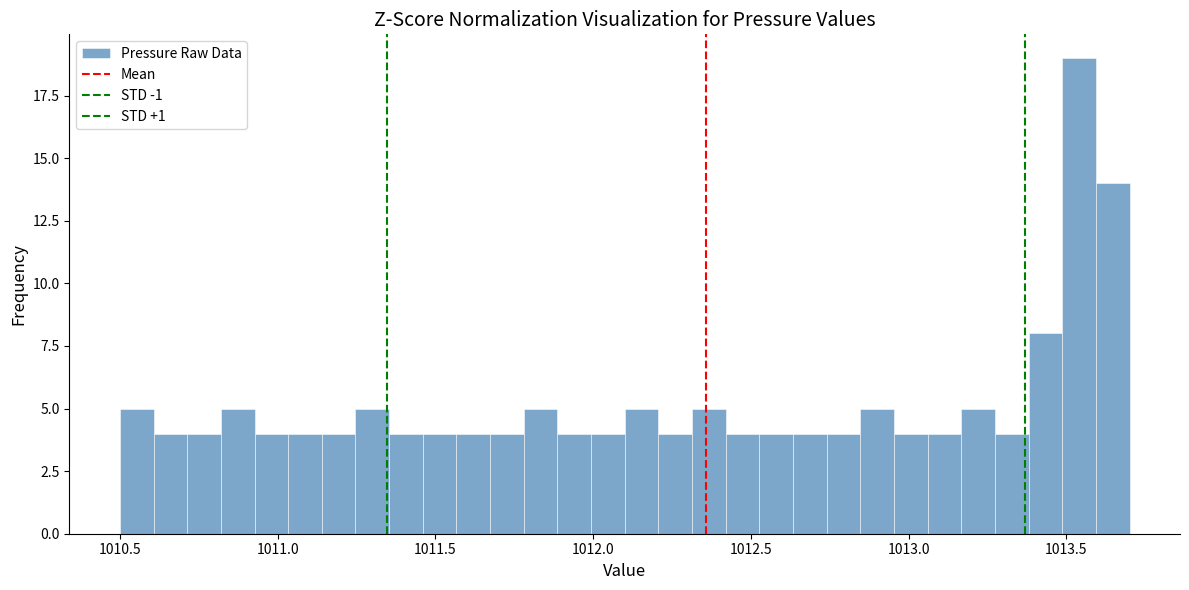

Read against the x-axis, roughly where is the centre of the tallest bar?

1013.55